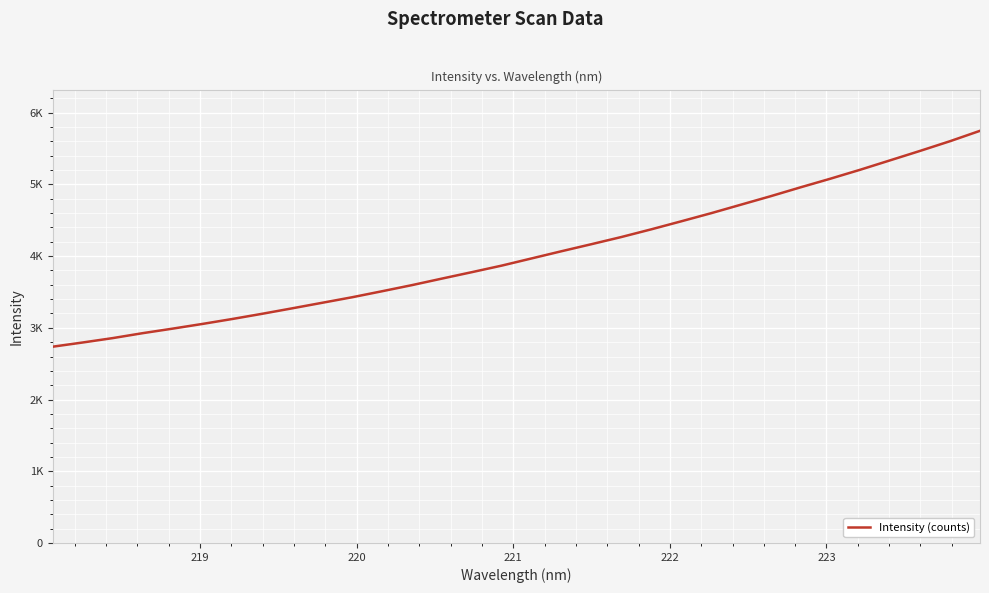

Is this an area chart (filled region under the line)?

No